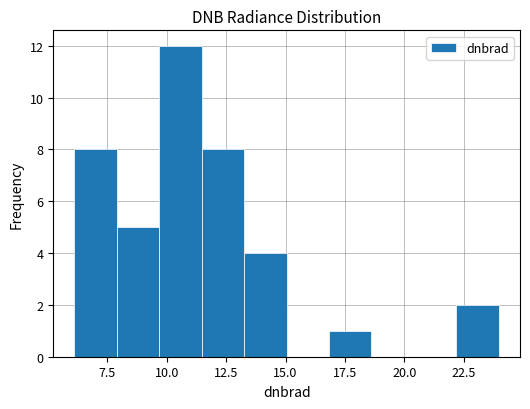

Read against the x-axis, roughly where is the centre of the tallest bar?

10.5